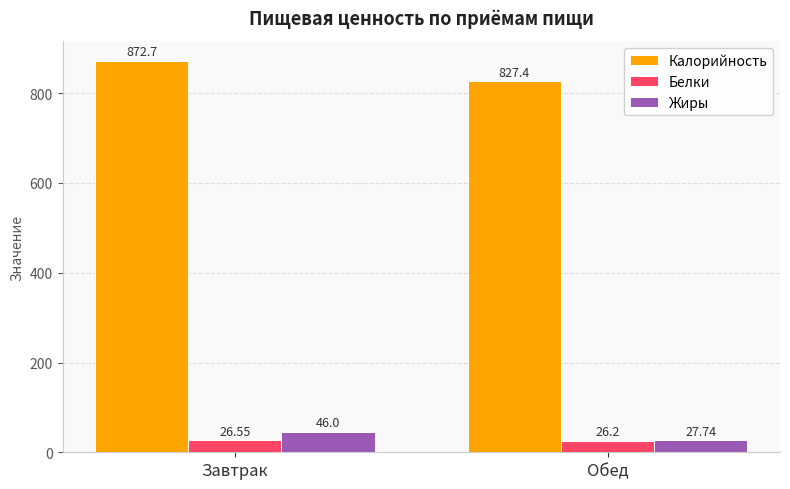

What is the difference between the maximum and minimum values in the Калорийность series?

45.3